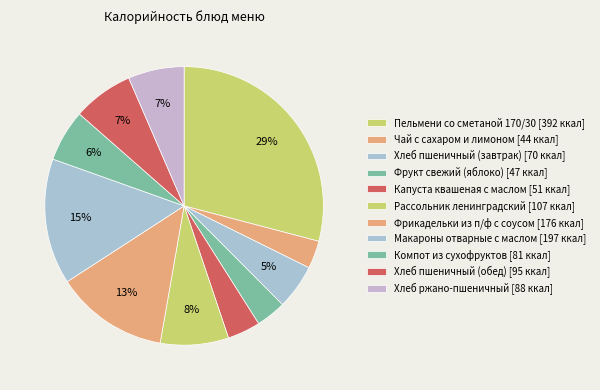

To the nearest percent, what is the difference between the Хлеб пшеничный (завтрак) and Чай с сахаром и лимоном slice percentages?

2%